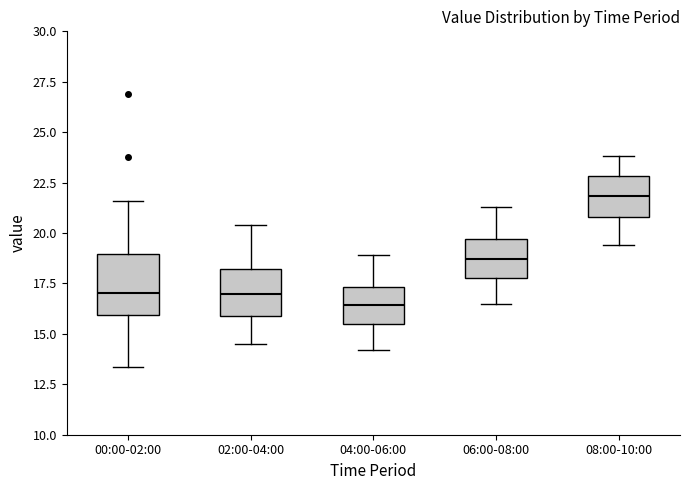

Reading left to right, read every box against the y-axis: the position of its median line, the range the box covers, and the ends of its whiskers. The values are not printed on the chart, so give them approximately, as read against the axis.

00:00-02:00: median 17.0, box 16.0 to 19.0, whiskers 13.5 to 21.5
02:00-04:00: median 17.0, box 16.0 to 18.0, whiskers 14.5 to 20.5
04:00-06:00: median 16.5, box 15.5 to 17.5, whiskers 14.0 to 19.0
06:00-08:00: median 18.5, box 18.0 to 19.5, whiskers 16.5 to 21.5
08:00-10:00: median 22.0, box 21.0 to 23.0, whiskers 19.5 to 24.0